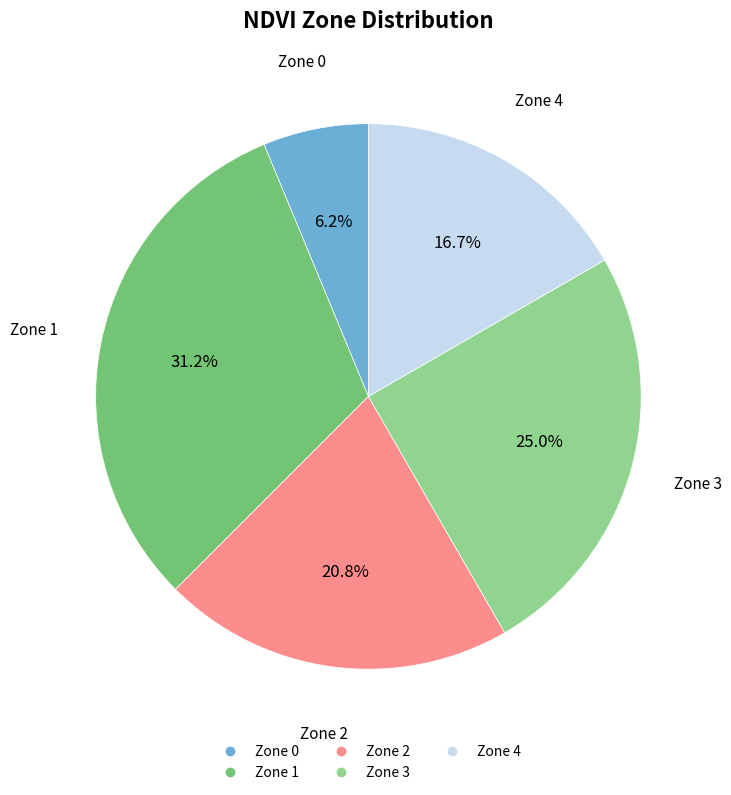

How many slices are in this pie chart?

5